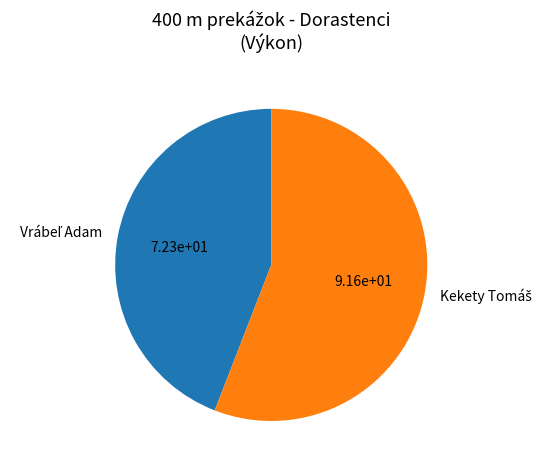

Is there a majority slice in this chart?

Yes